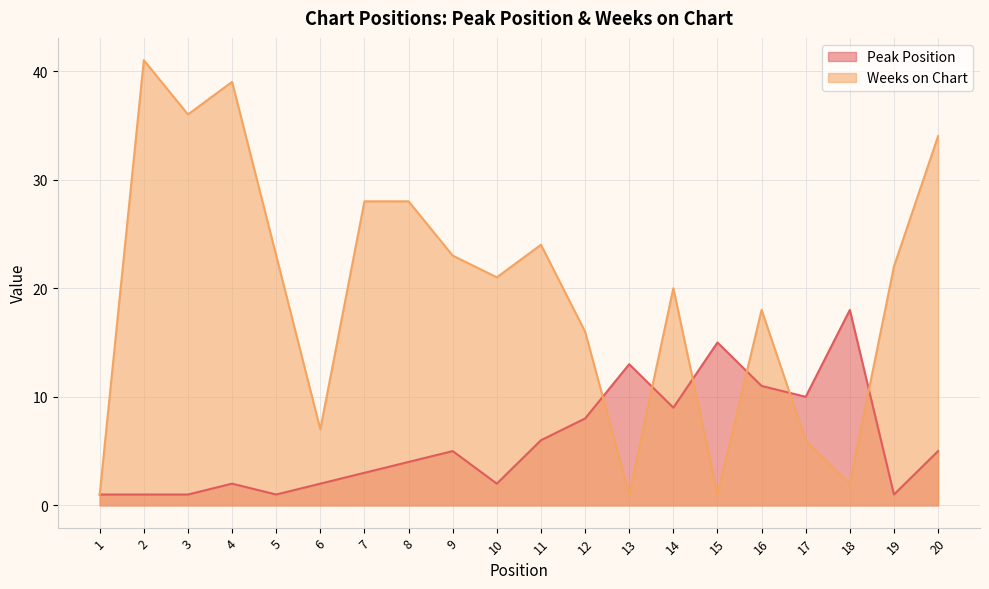

The value of Peak Position at 6 is 2. True or false?

True